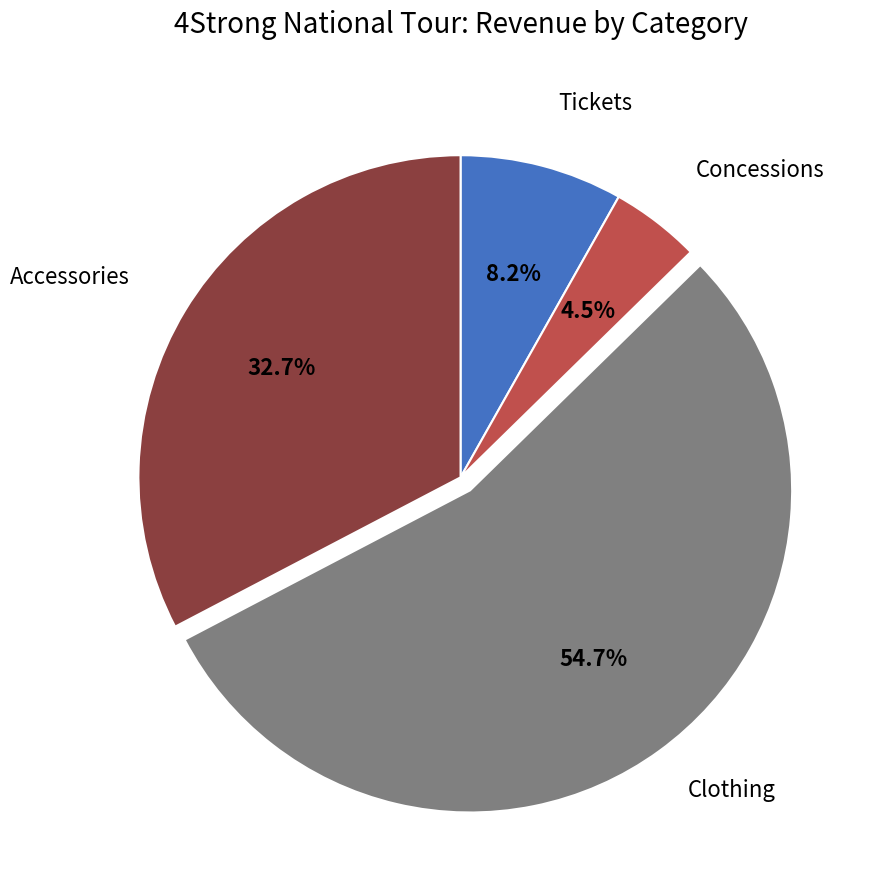

Which slice is the largest?

Clothing